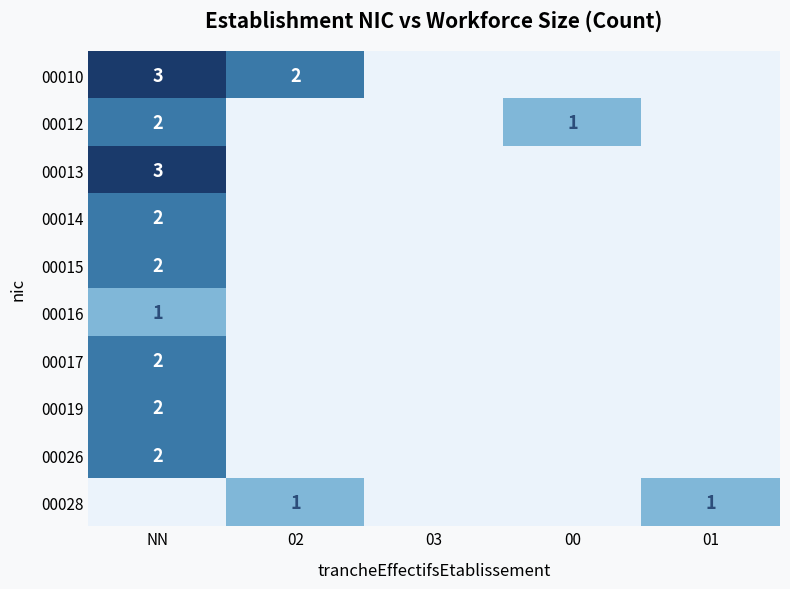

What is the difference between the highest and lowest values at 01?

1